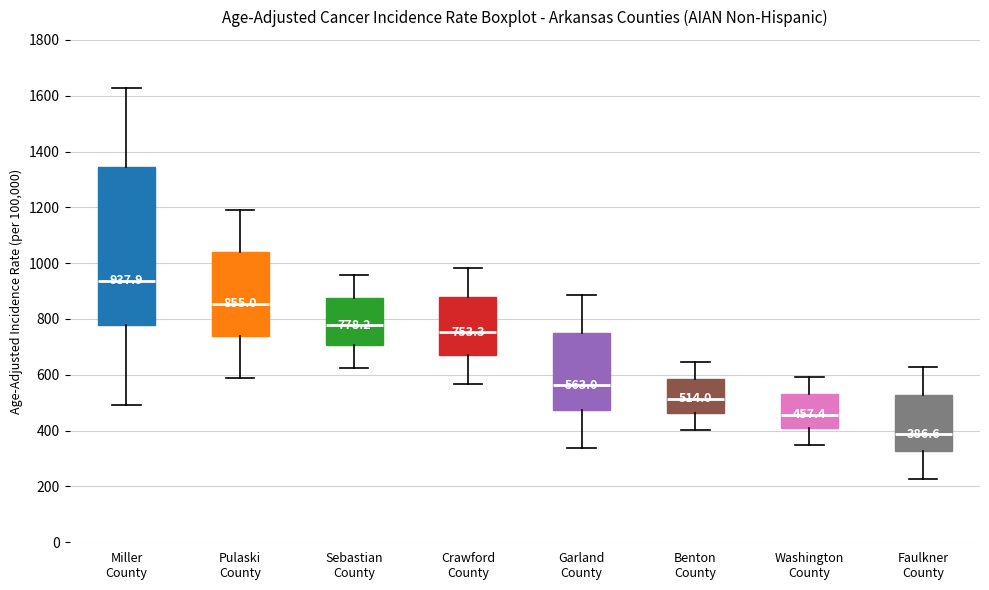

Which box's median line is the highest?

Miller County